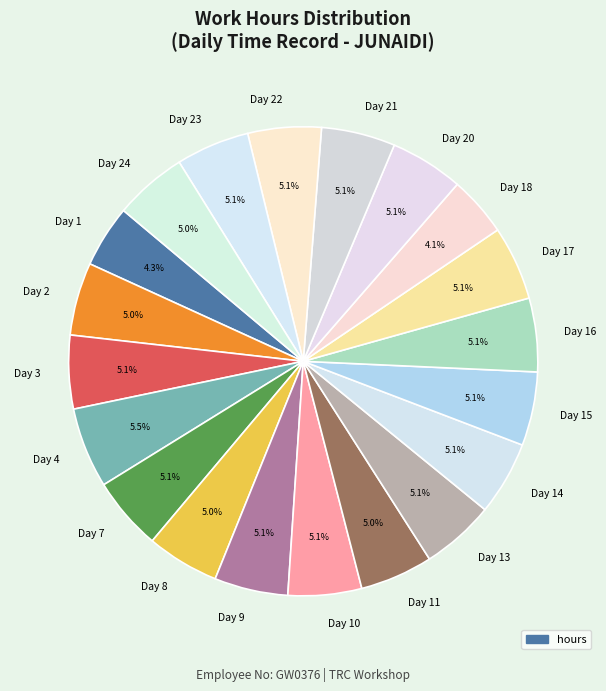

To the nearest percent, what is the average slice percentage?

5%